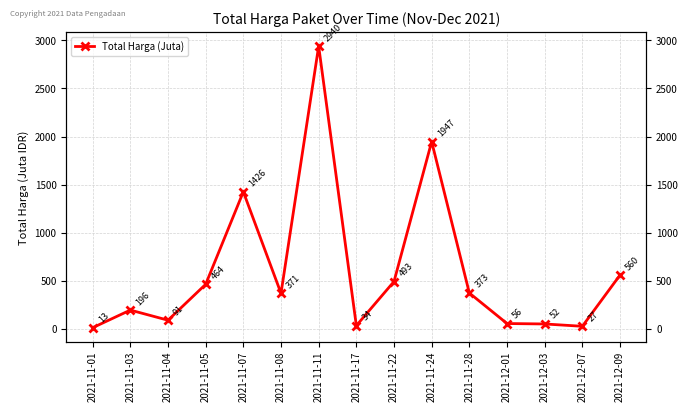

At which category does the data reach its first local peak?

2021-11-03